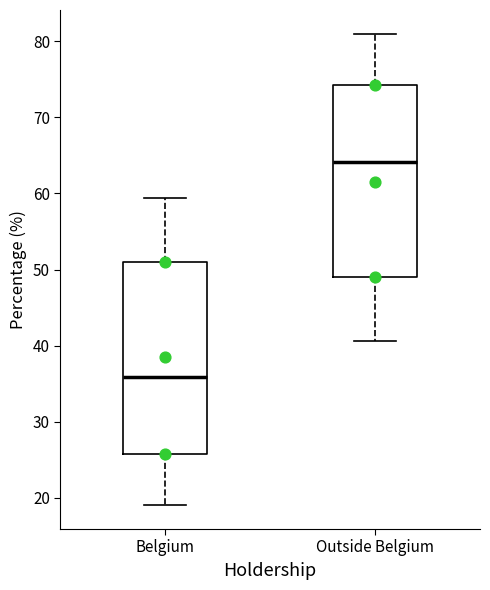

Which box has the highest median line?

Outside Belgium